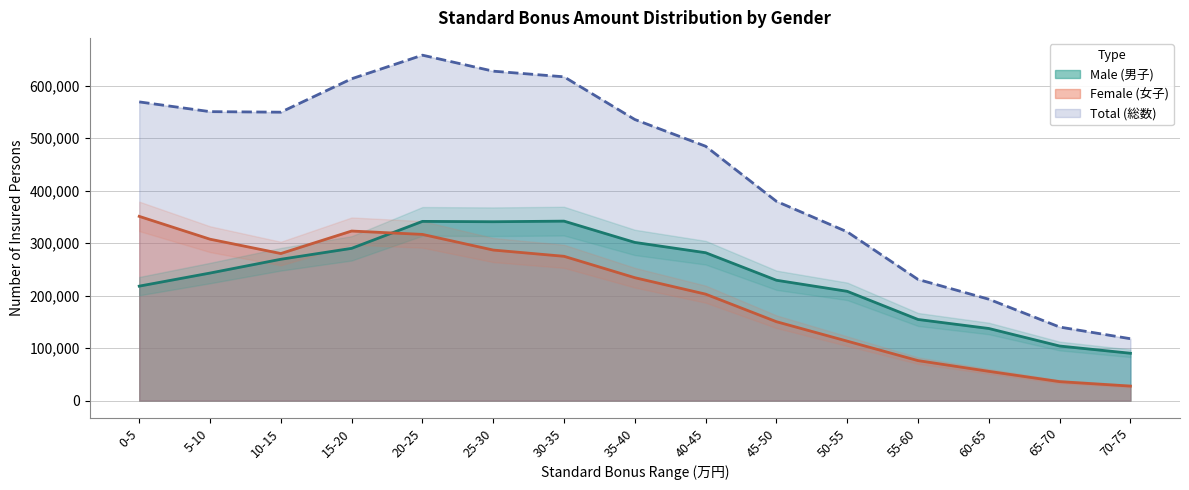

Which label corresponds to the smallest value in the chart?

70-75